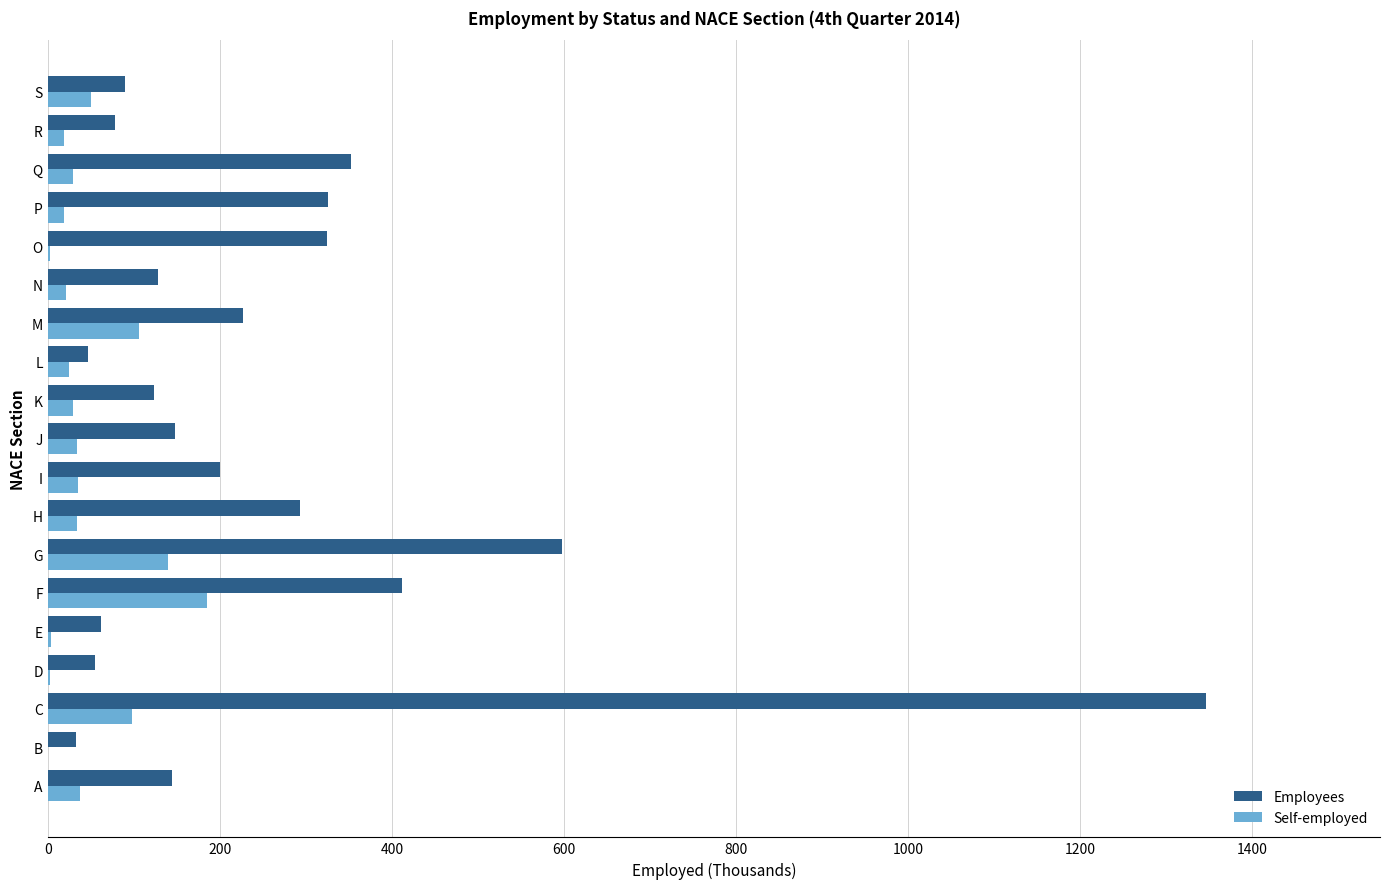

Which series has the largest total across all categories?

Employees